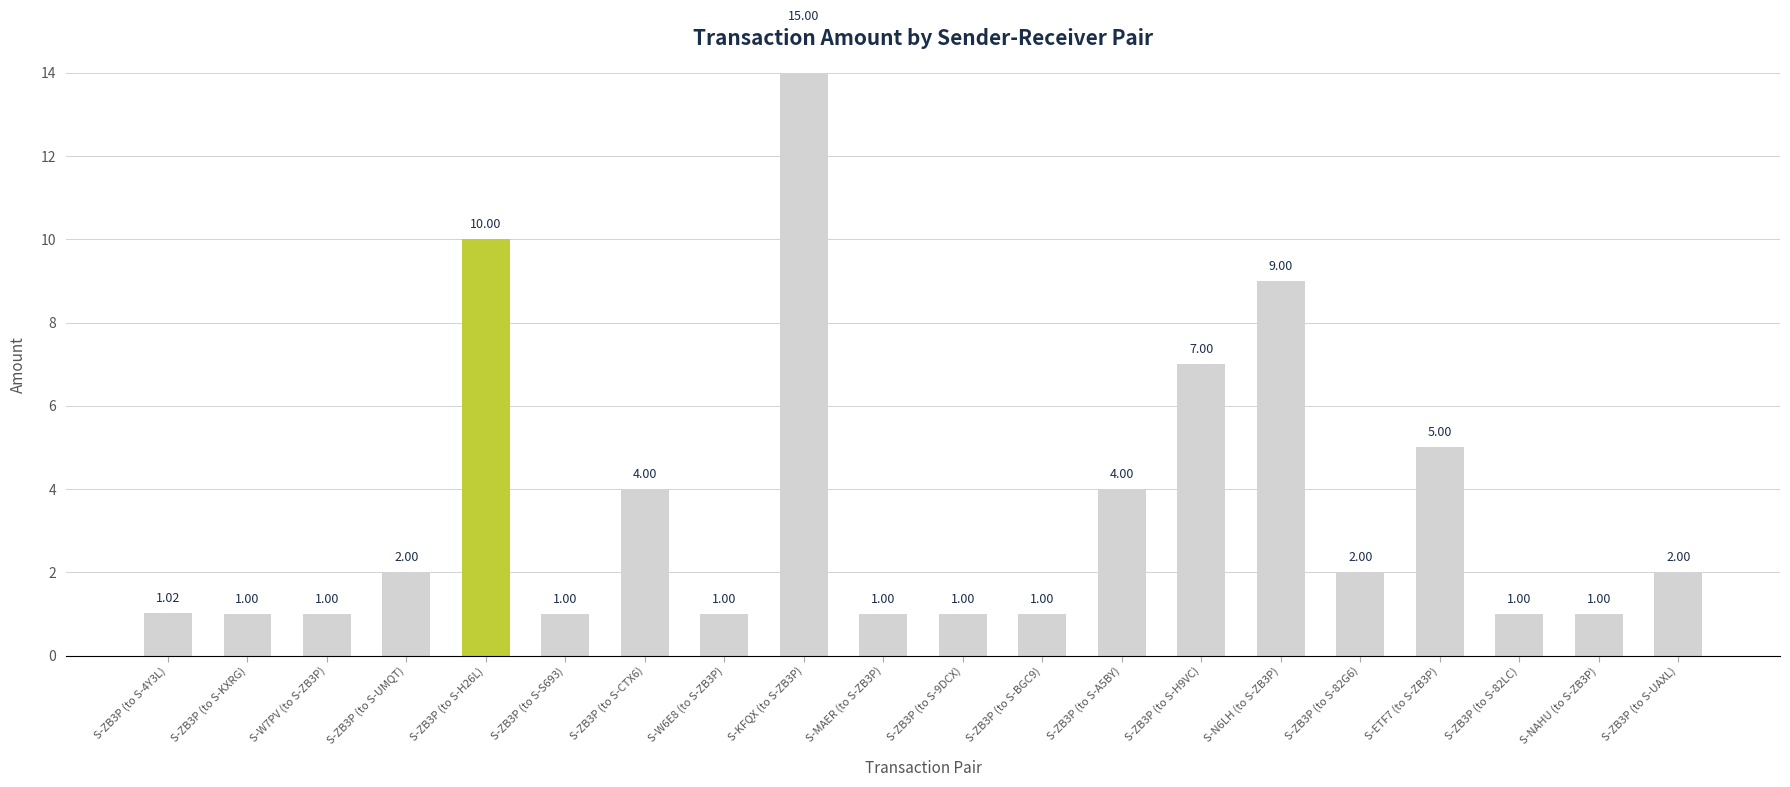

What is the difference between the maximum and minimum values?

14.0